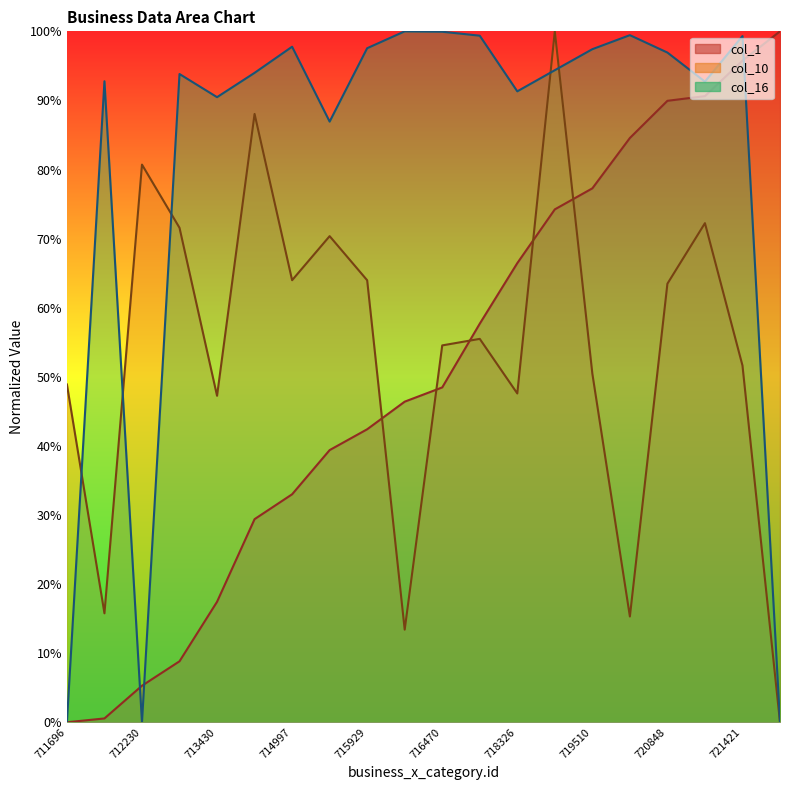

Which label corresponds to the smallest value in the chart?

711696